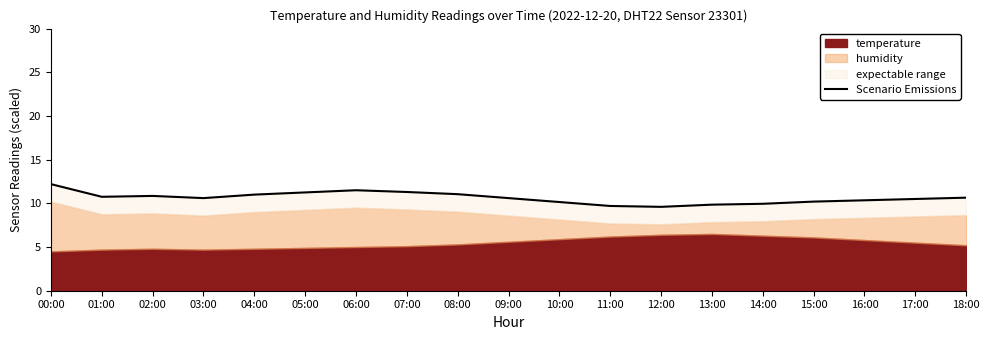

Reading left to right, extract all data points from this chart.

00:00=12.2	01:00=10.8	02:00=10.9	03:00=10.6	04:00=11.0	05:00=11.3	06:00=11.5	07:00=11.3	08:00=11.1	09:00=10.6	10:00=10.2	11:00=9.7	12:00=9.6	13:00=9.9	14:00=9.9	15:00=10.2	16:00=10.4	17:00=10.5	18:00=10.6